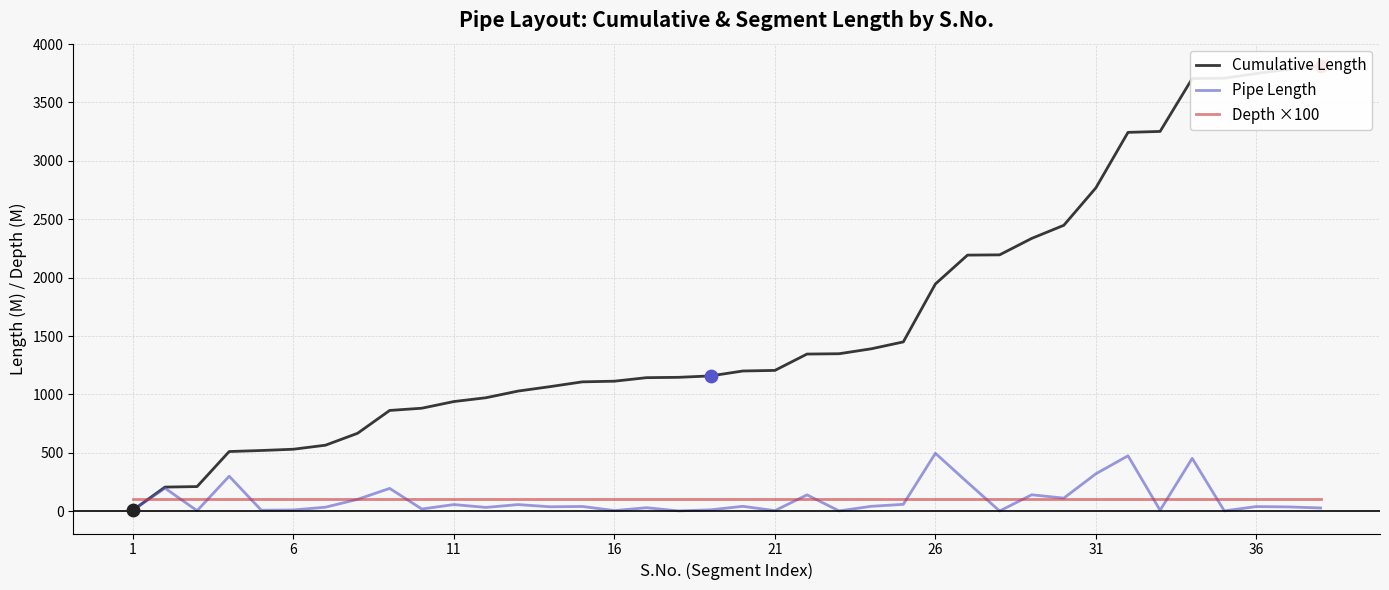

What are all the series names shown in the legend?

Cumulative Length, Pipe Length, Depth ×100